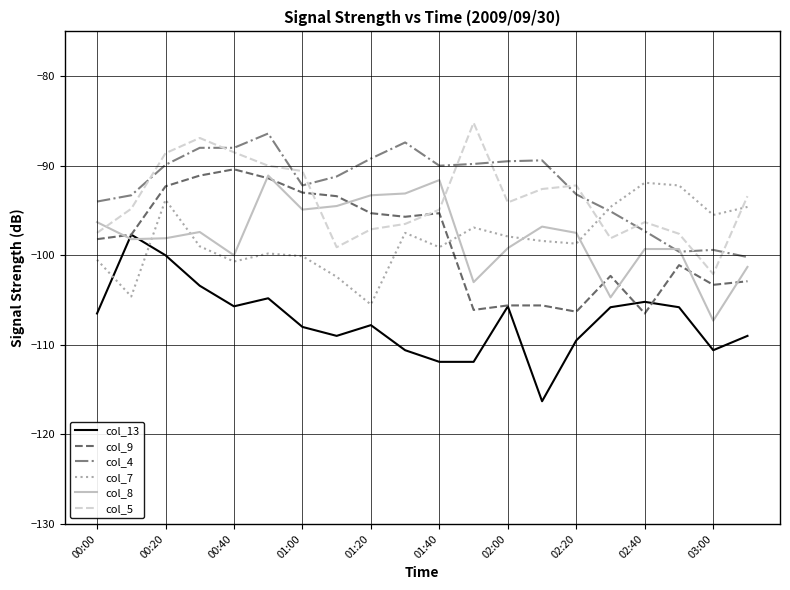

What is the smallest value displayed?

-116.3